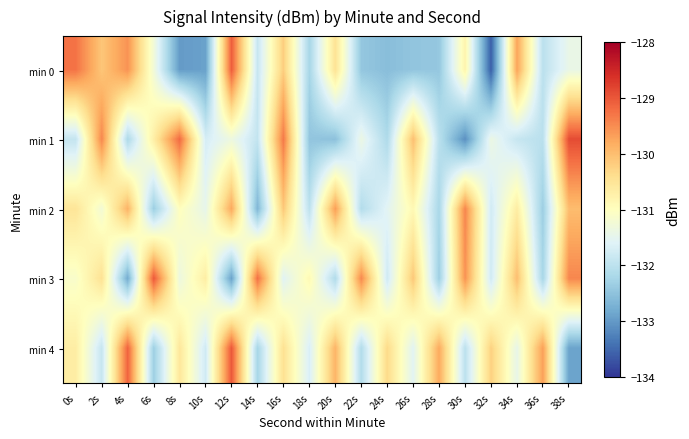

Reading right to left, extract all data points from this chart.

min 0: 38s=-131.4	36s=-132.0	34s=-129.7	32s=-133.6	30s=-130.8	28s=-132.4	26s=-132.5	24s=-132.6	22s=-132.4	20s=-130.5	18s=-132.2	16s=-130.2	14s=-131.9	12s=-129.1	10s=-132.9	8s=-133.0	6s=-131.3	4s=-129.6	2s=-130.1	0s=-129.3
min 1: 38s=-128.9	36s=-132.0	34s=-131.9	32s=-131.4	30s=-133.1	28s=-132.0	26s=-130.0	24s=-132.1	22s=-131.4	20s=-132.5	18s=-132.5	16s=-129.3	14s=-131.9	12s=-131.3	10s=-131.7	8s=-129.2	6s=-130.7	4s=-132.2	2s=-129.4	0s=-131.9
min 2: 38s=-130.0	36s=-132.3	34s=-130.7	32s=-131.8	30s=-129.4	28s=-132.2	26s=-130.9	24s=-131.5	22s=-132.1	20s=-129.7	18s=-132.0	16s=-130.1	14s=-132.7	12s=-129.8	10s=-131.5	8s=-131.0	6s=-132.3	4s=-129.9	2s=-131.2	0s=-130.5
min 3: 38s=-129.4	36s=-132.2	34s=-130.0	32s=-131.8	30s=-129.6	28s=-132.3	26s=-130.1	24s=-131.8	22s=-129.5	20s=-132.1	18s=-130.9	16s=-131.6	14s=-129.2	12s=-132.9	10s=-130.7	8s=-131.3	6s=-129.0	4s=-132.8	2s=-130.5	0s=-131.1
min 4: 38s=-132.9	36s=-129.7	34s=-131.4	32s=-130.2	30s=-132.0	28s=-129.8	26s=-131.6	24s=-130.3	22s=-132.1	20s=-129.9	18s=-131.7	16s=-130.4	14s=-132.2	12s=-129.0	10s=-131.8	8s=-130.6	6s=-132.3	4s=-129.1	2s=-131.9	0s=-130.7